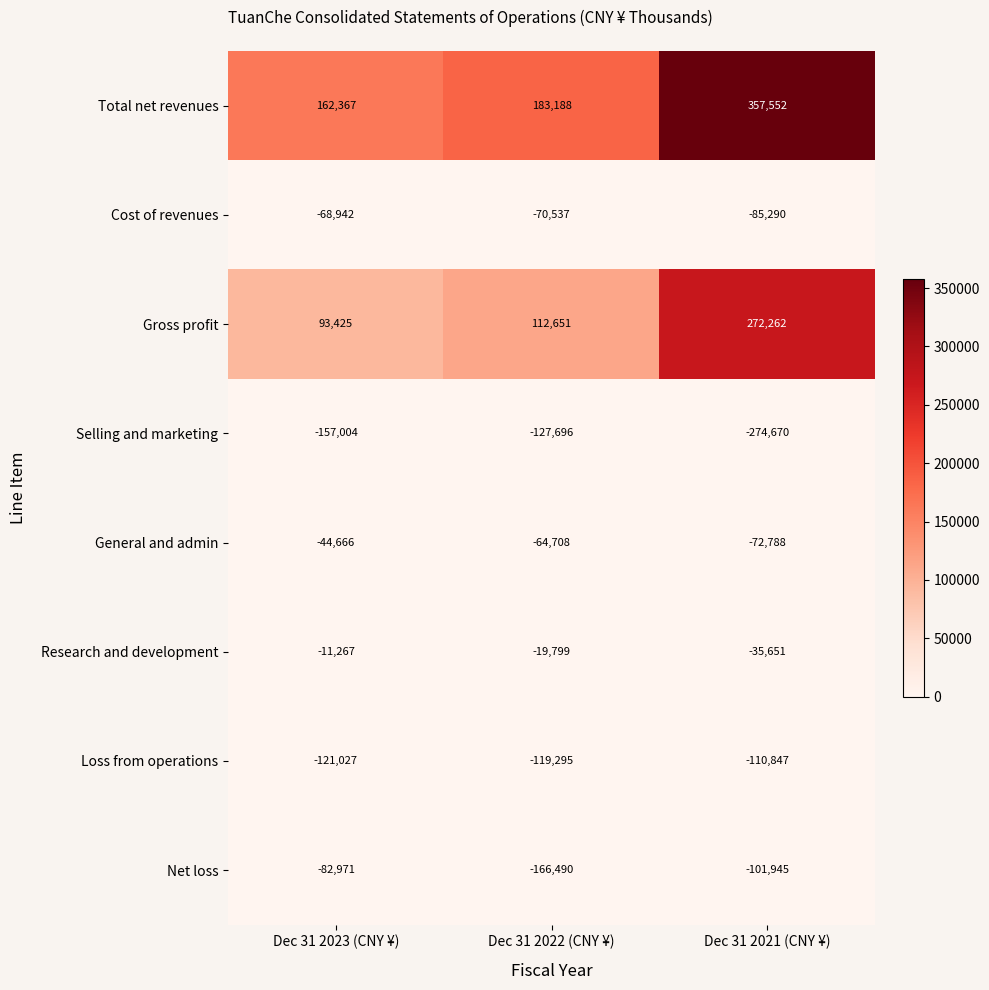

What is the sum of the General and admin values at Dec 31 2023 (CNY ¥) and Dec 31 2022 (CNY ¥)?

-109374